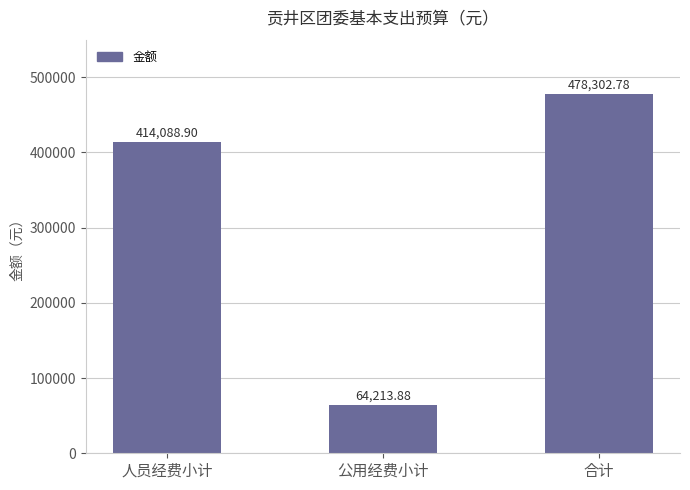

Reading left to right, transcribe all the data shown in this chart.

人员经费小计=414088.9	公用经费小计=64213.9	合计=478302.8